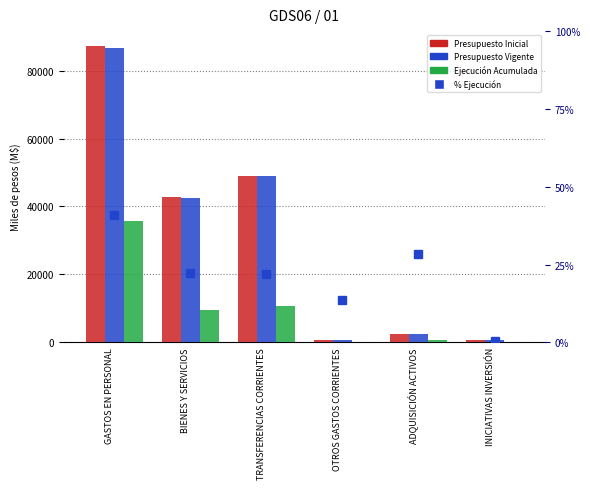

The % Ejecución series shows 0.1 at INICIATIVAS INVERSIÓN. True or false?

False